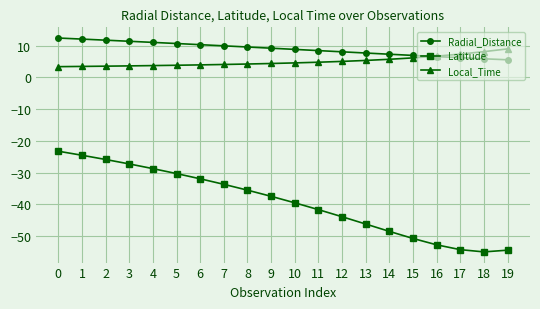

Between 0 and 17, which series saw the biggest shift?

Latitude